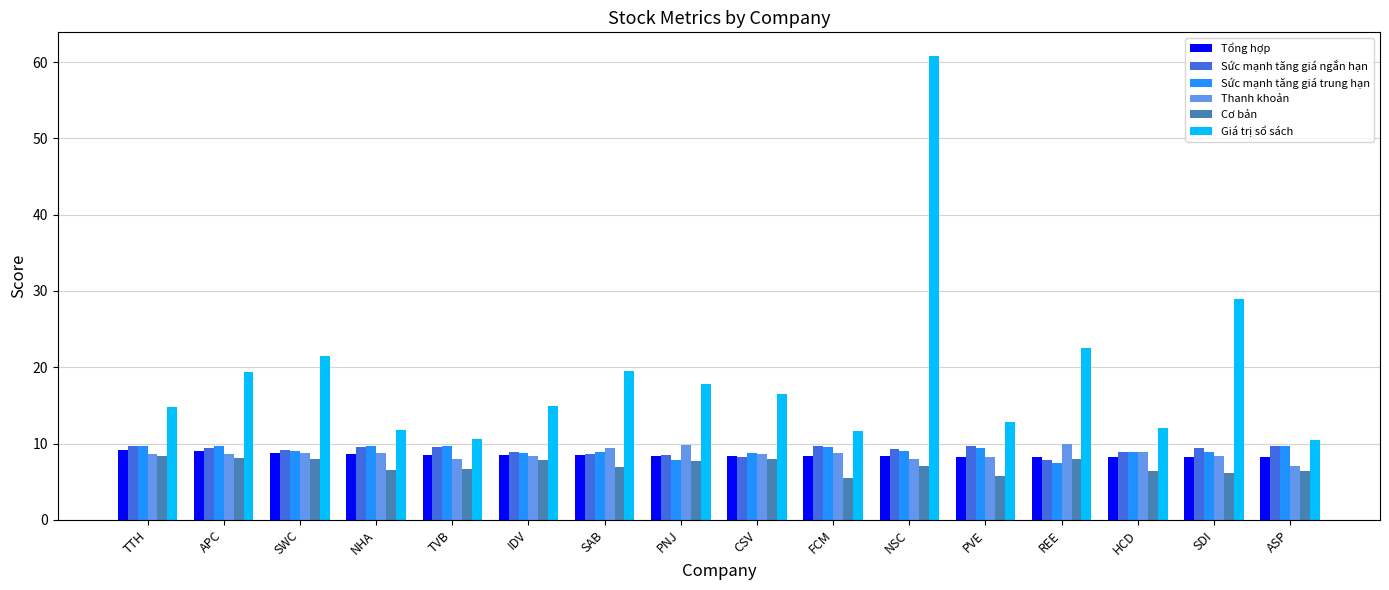

Which series changed the most between TVB and NSC?

Giá trị sổ sách